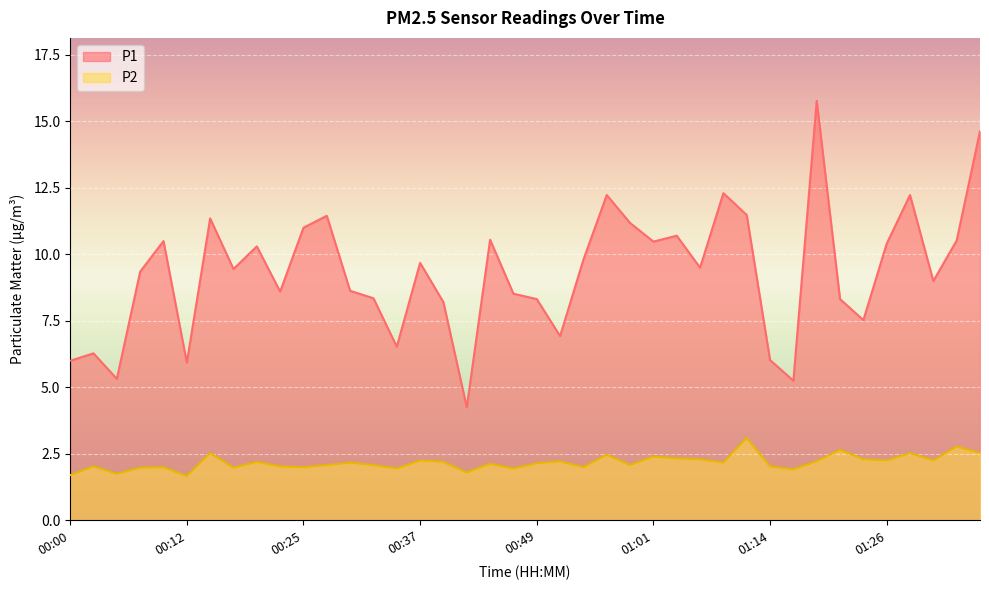

What is the sum of the P2 values at 01:14 and 00:42?

3.8